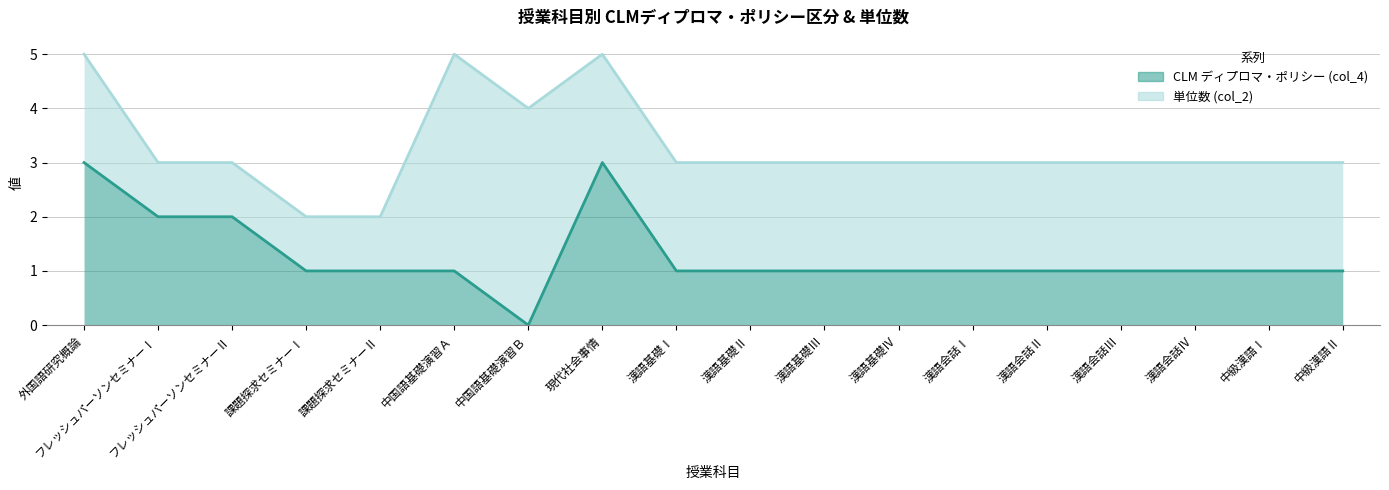

Reading left to right, extract all data points from this chart.

3	2	2	1	1	1	0	3	1	1	1	1	1	1	1	1	1	1